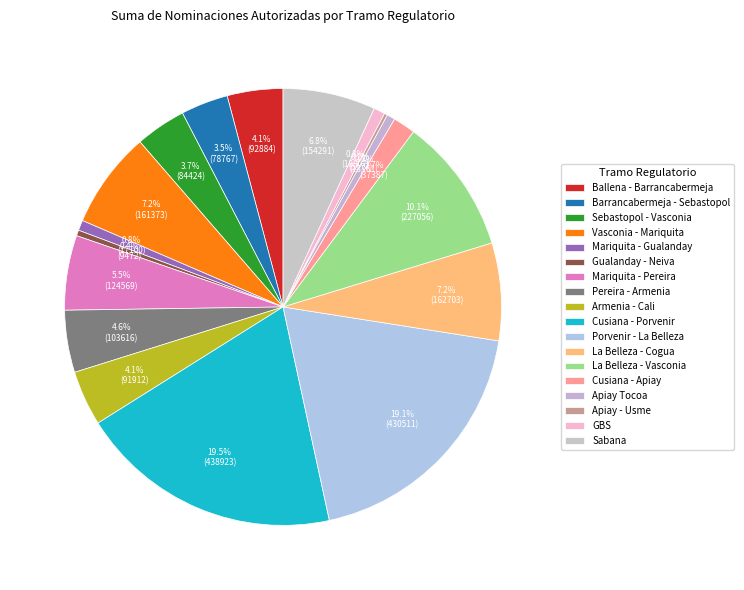

Which has a higher value, Sebastopol - Vasconia or Apiay Tocoa?

Sebastopol - Vasconia